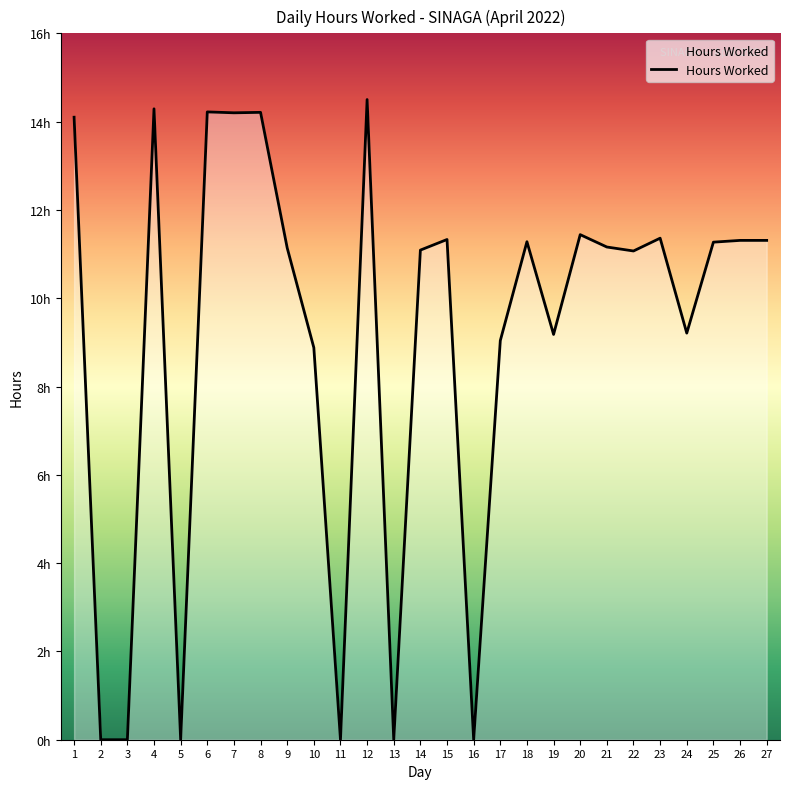

What is the change in value from 13 to 21?

+11.2